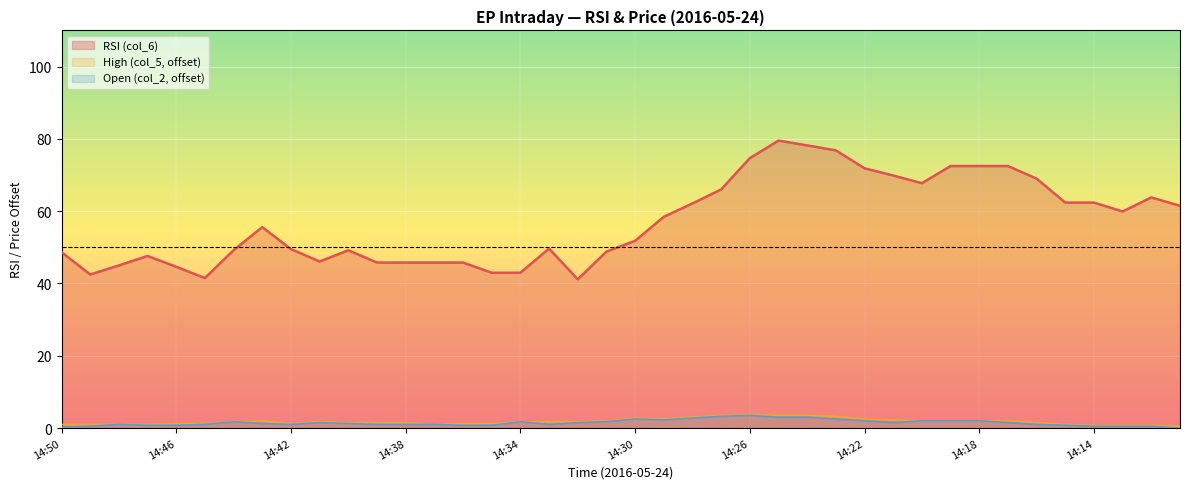

Which series has the largest total across all categories?

RSI (col_6)